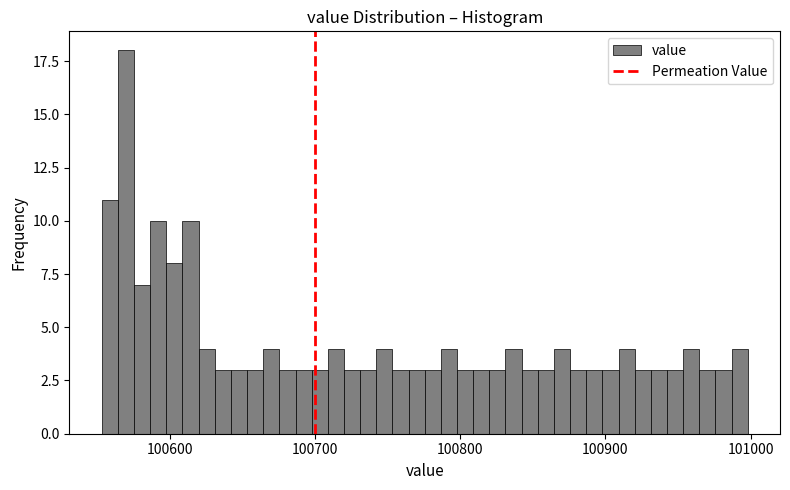

Around what value on the x-axis is the tallest bar? Give the approximate position of its centre, as read against the axis.

100570